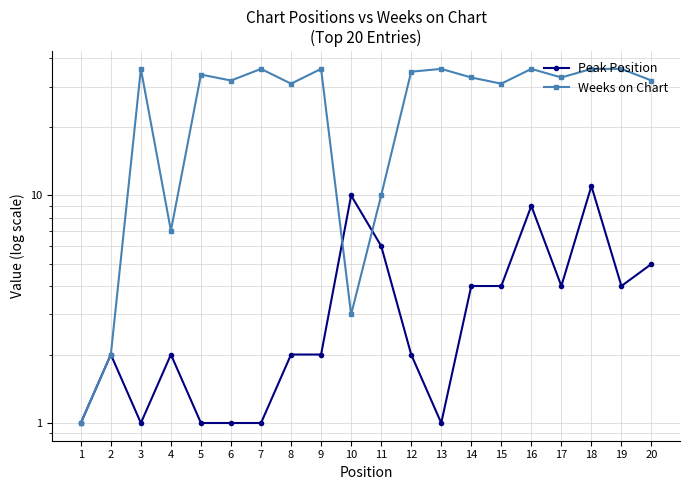

Reading left to right, list all the values displayed in this chart.

Peak Position: 1=1	2=2	3=1	4=2	5=1	6=1	7=1	8=2	9=2	10=10	11=6	12=2	13=1	14=4	15=4	16=9	17=4	18=11	19=4	20=5
Weeks on Chart: 1=1	2=2	3=36	4=7	5=34	6=32	7=36	8=31	9=36	10=3	11=10	12=35	13=36	14=33	15=31	16=36	17=33	18=36	19=36	20=32